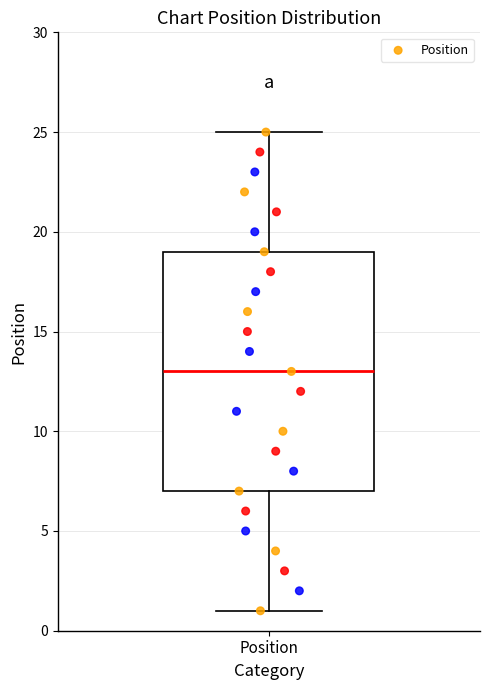

Where does the lower whisker of the box for Position end on the y-axis? The values are not printed on the chart, so give them approximately, as read against the axis.

1